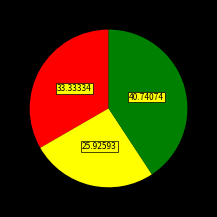

Is there a majority slice in this chart?

No